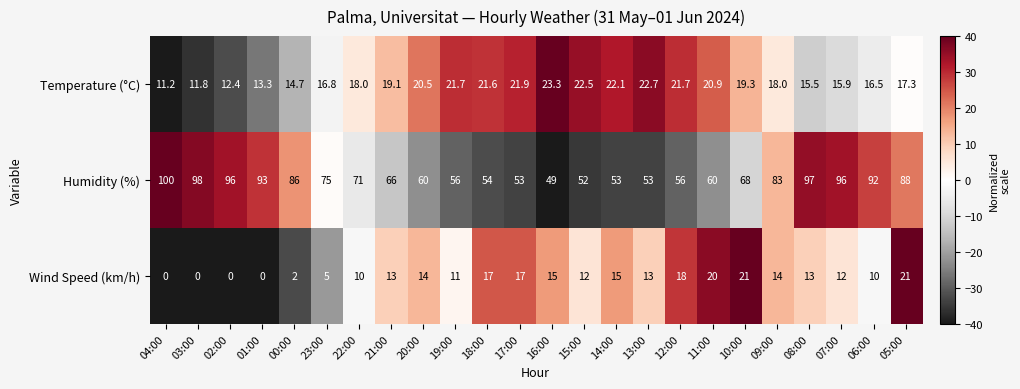

Which series has the largest range (max minus min)?

Humidity (%)